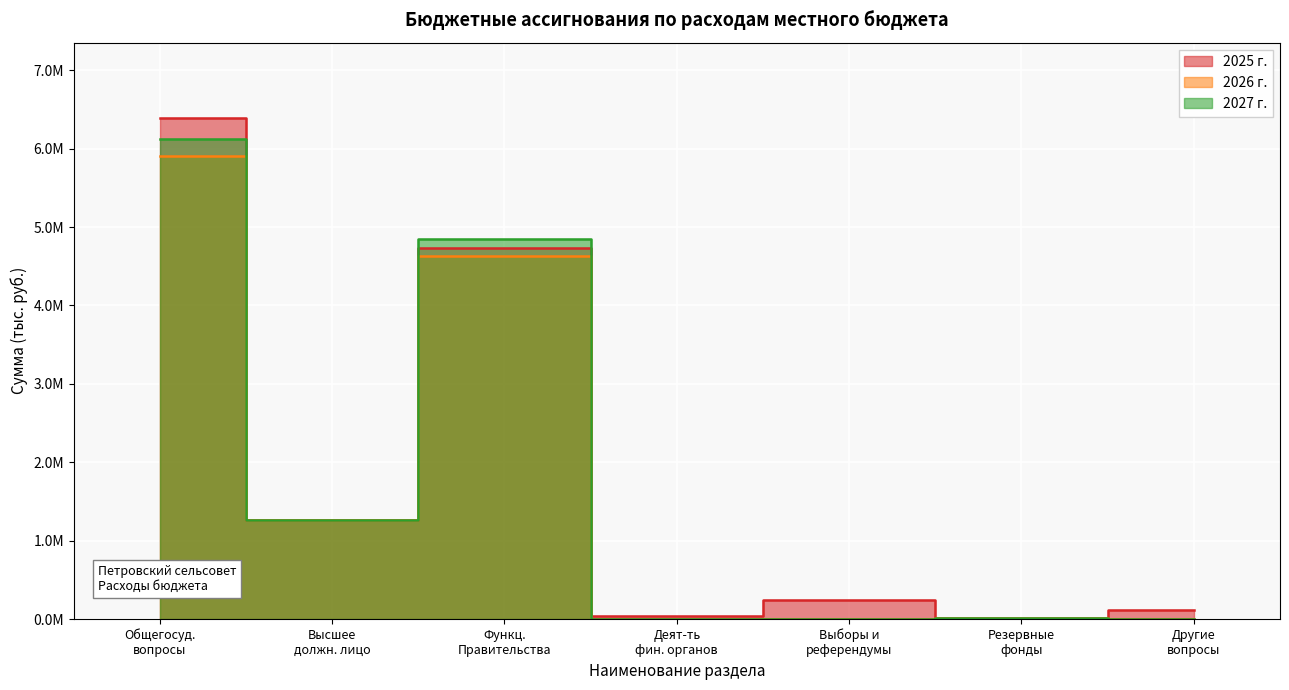

Where do 2027 г. and 2025 г. first cross each other?

Функц. Правительства and Деят-ть фин. органов